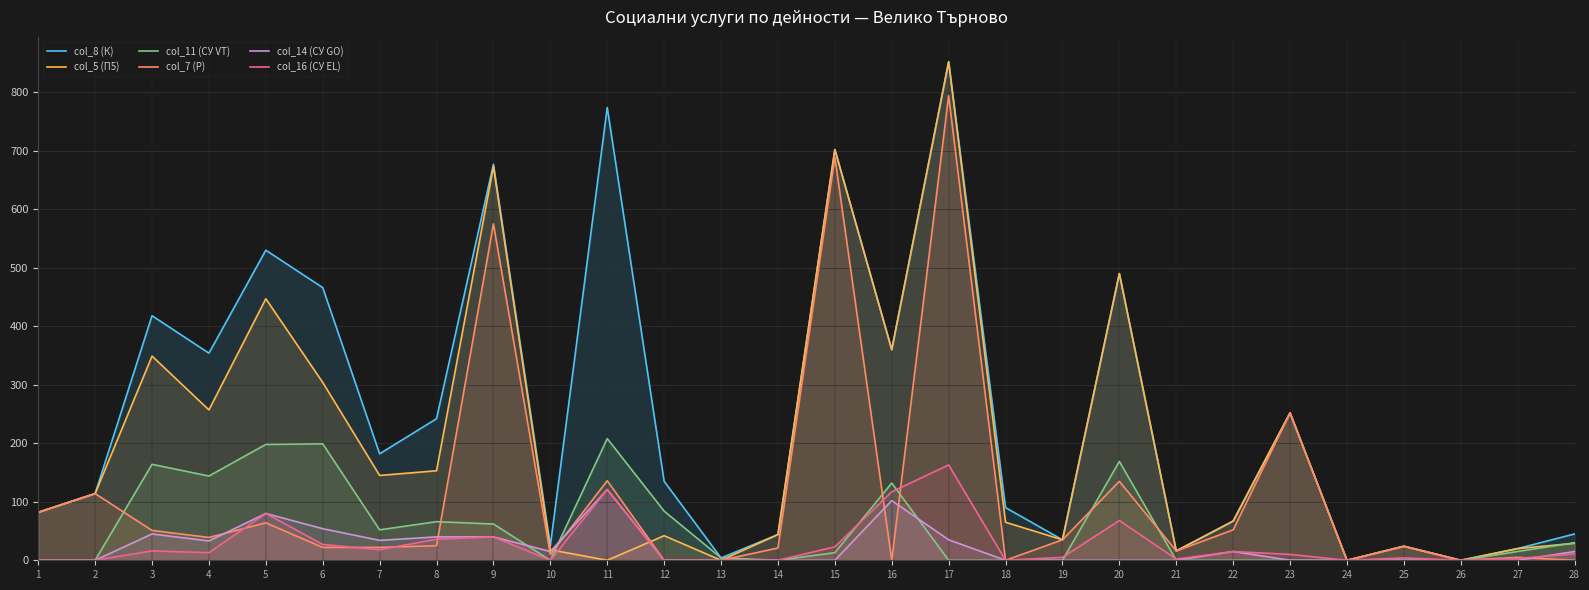

What are all the series names shown in the legend?

col_8 (К), col_5 (П5), col_11 (СУ VT), col_7 (Р), col_14 (СУ GO), col_16 (СУ EL)